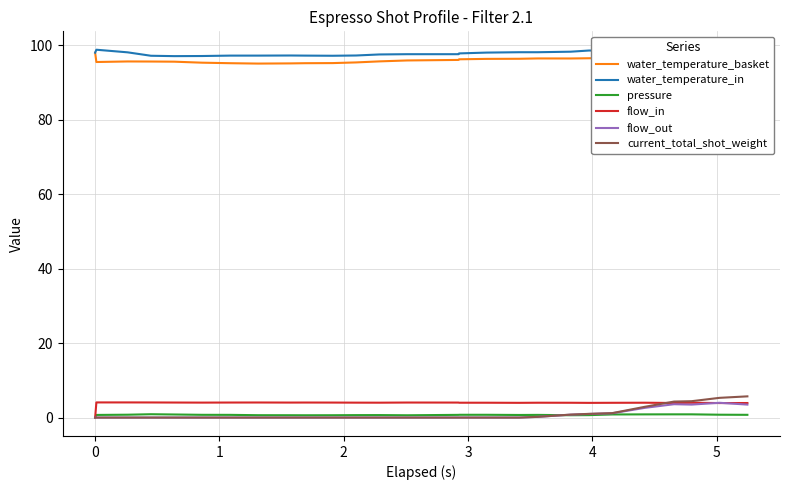

True or false: flow_out and water_temperature_basket cross at least once.

False